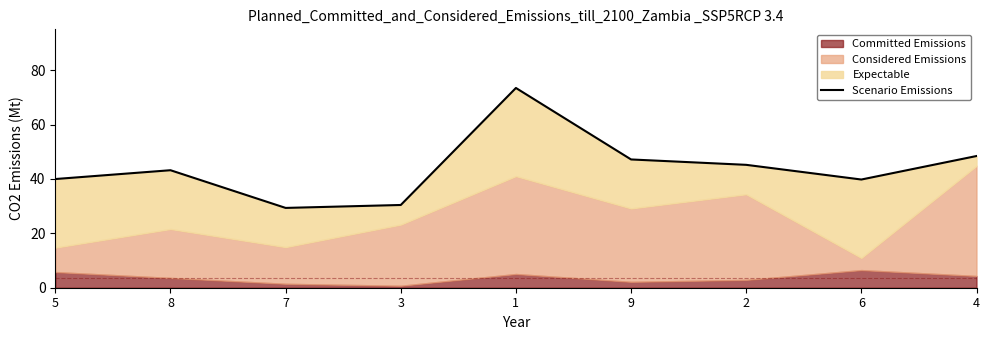

The value at 8 is 65.3. True or false?

False